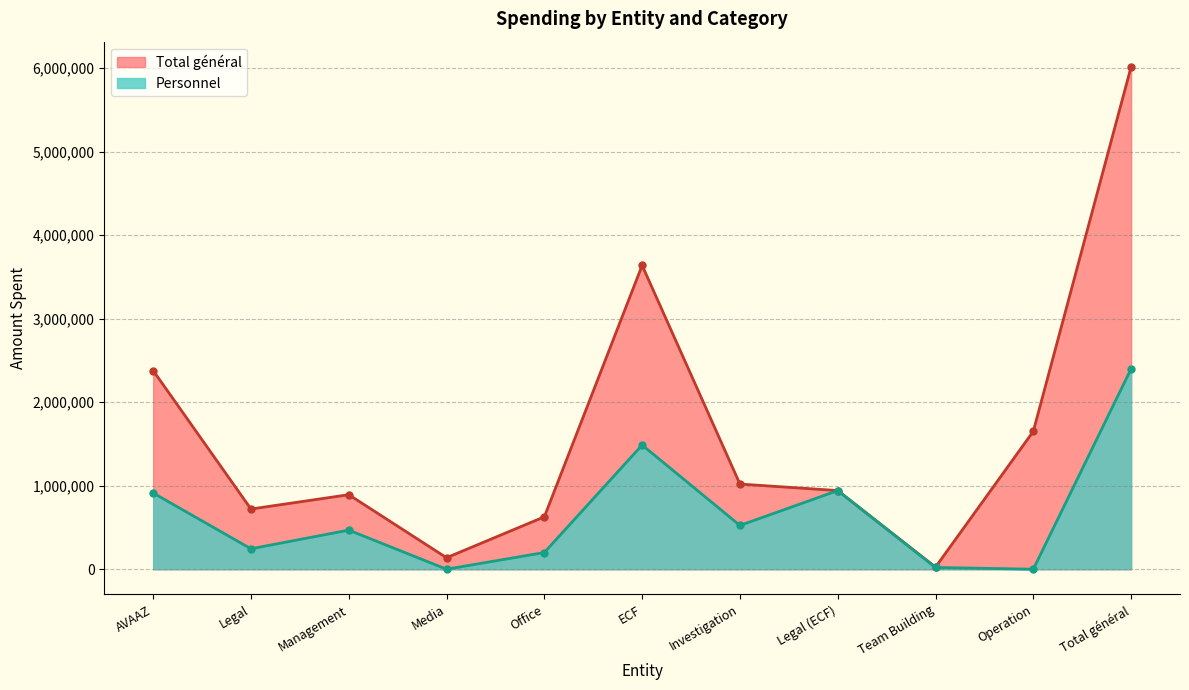

What is the average value of the Total général series?

1640383